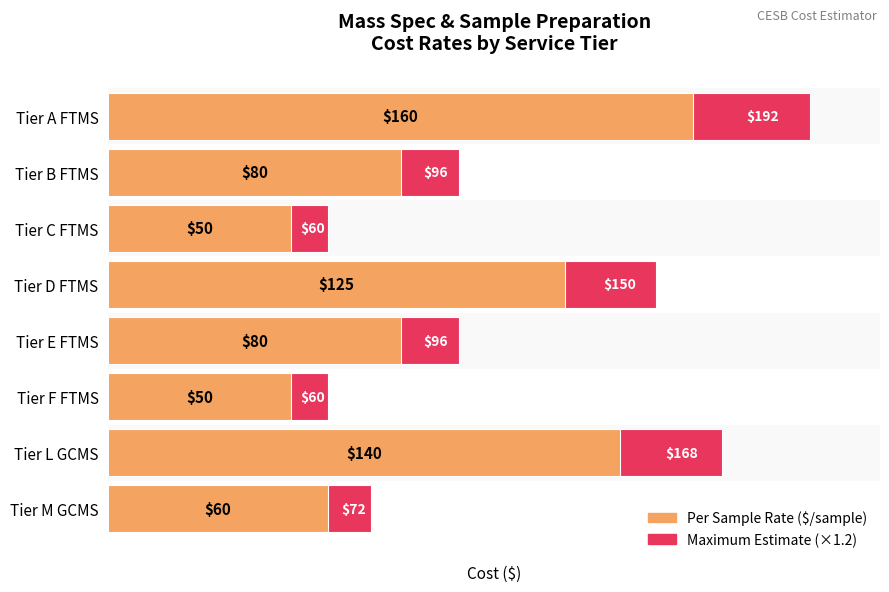

Rank the series at Tier D FTMS from highest to lowest value.

Maximum rate ($/sample × 1.2x), Per Sample rate ($/sample)